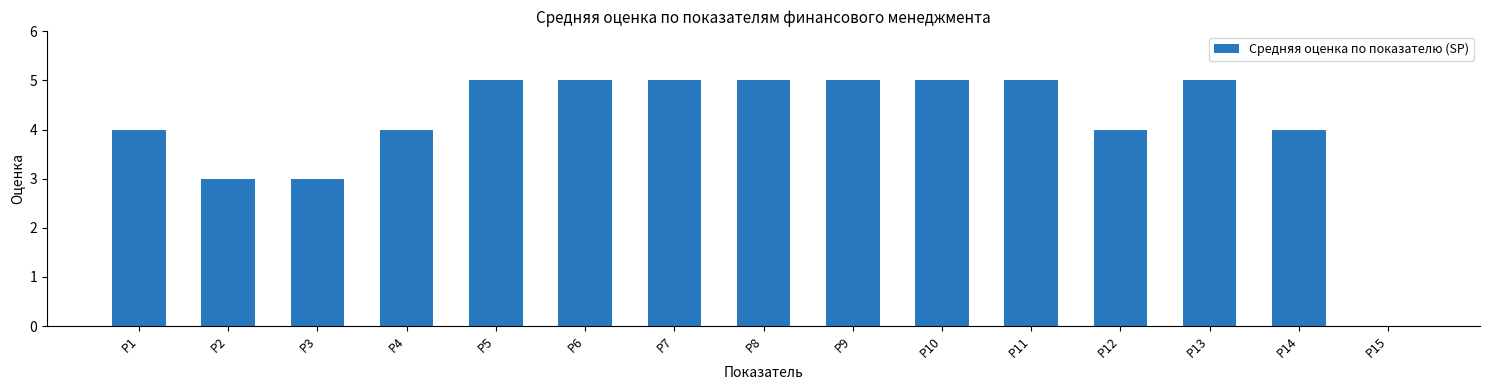

Approximately how many times larger is the value at Р4 compared to Р6?

0.8